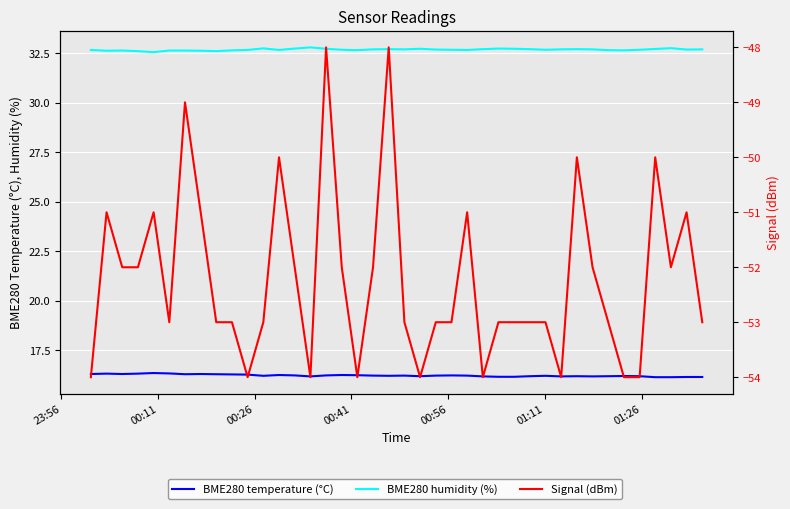

How many data points in Signal (dBm) are above -53?

18